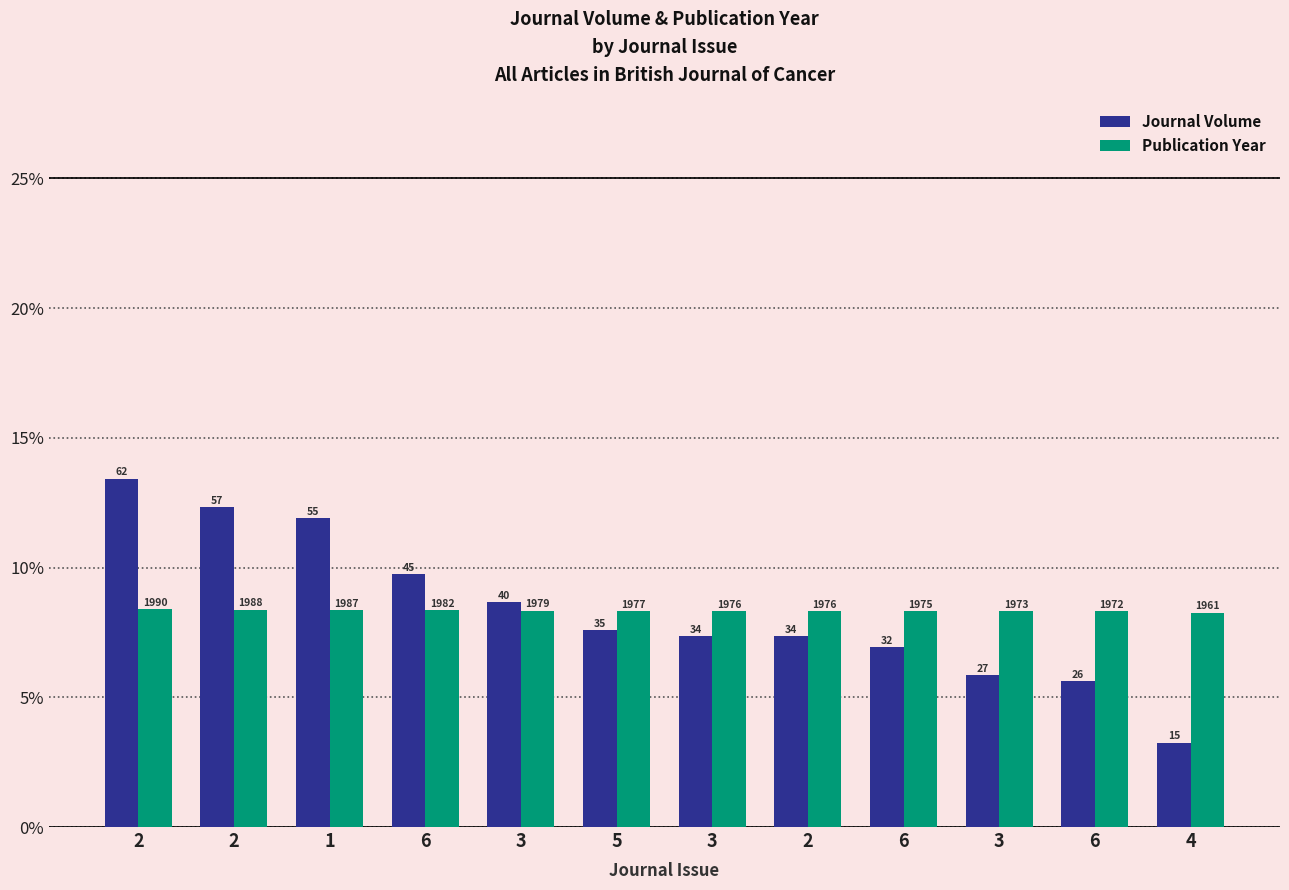

Which category has the highest value in the Journal Volume series?

2